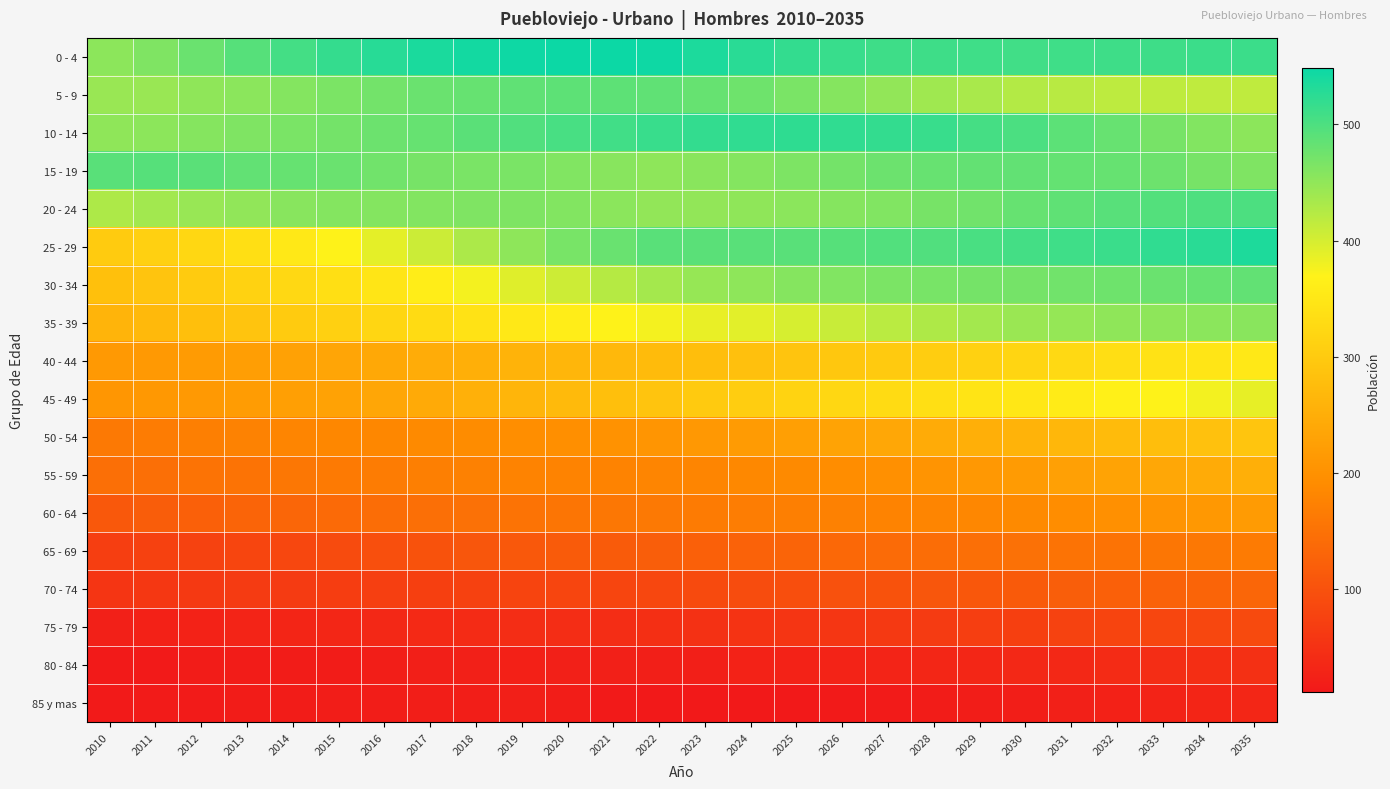

Rank the series by their maximum value, from highest to lowest.

0 - 4, 25 - 29, 10 - 14, 20 - 24, 15 - 19, 5 - 9, 30 - 34, 35 - 39, 45 - 49, 40 - 44, 50 - 54, 55 - 59, 60 - 64, 65 - 69, 70 - 74, 75 - 79, 80 - 84, 85 y mas